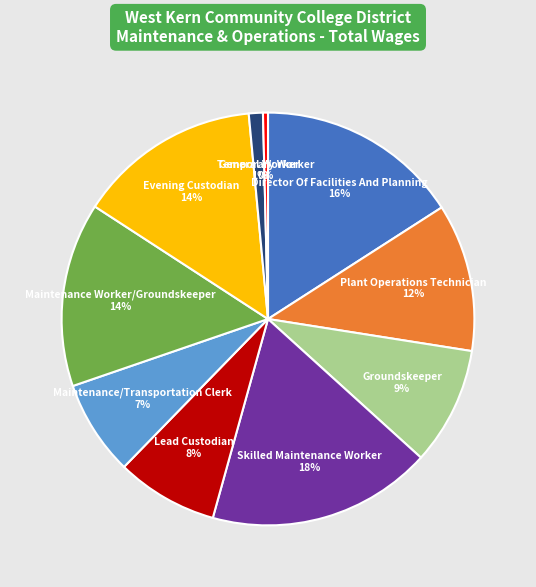

Does any single category account for the majority?

No